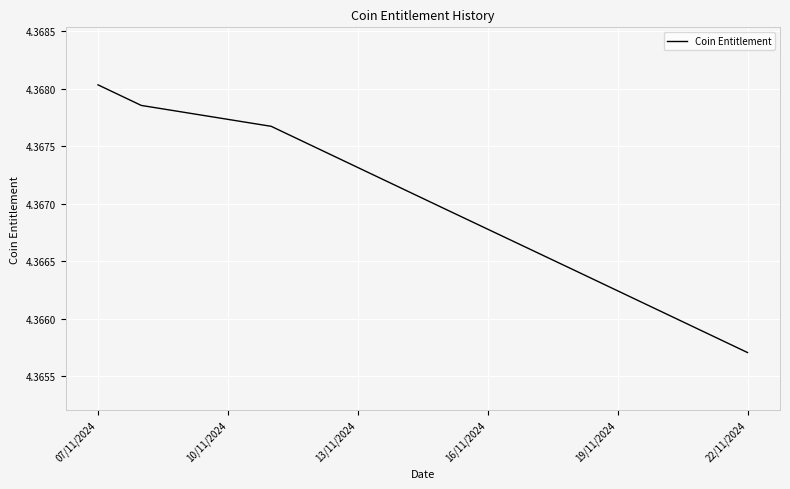

What is the maximum value shown in the chart?

4.4